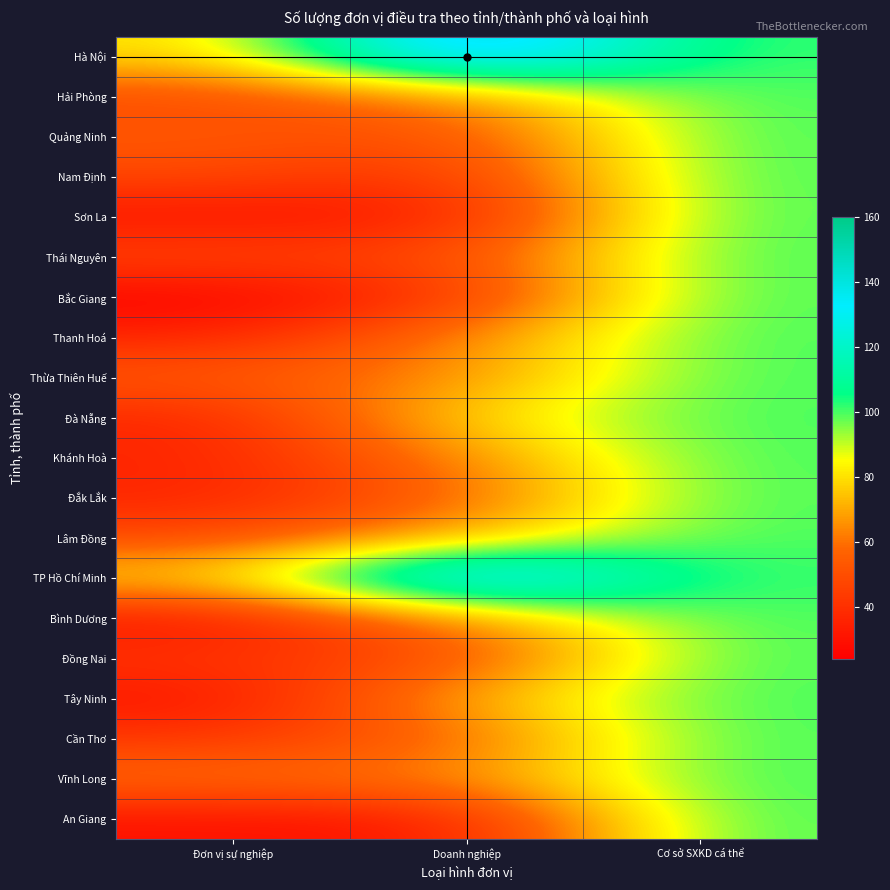

Reading left to right, extract all data points from this chart.

Hà Nội: Đơn vị sự nghiệp=78	Doanh nghiệp=160	Cơ sở SXKD cá thể=100
Hải Phòng: Đơn vị sự nghiệp=48	Doanh nghiệp=64	Cơ sở SXKD cá thể=100
Quảng Ninh: Đơn vị sự nghiệp=54	Doanh nghiệp=48	Cơ sở SXKD cá thể=100
Nam Định: Đơn vị sự nghiệp=48	Doanh nghiệp=40	Cơ sở SXKD cá thể=100
Sơn La: Đơn vị sự nghiệp=30	Doanh nghiệp=32	Cơ sở SXKD cá thể=100
Thái Nguyên: Đơn vị sự nghiệp=48	Doanh nghiệp=48	Cơ sở SXKD cá thể=100
Bắc Giang: Đơn vị sự nghiệp=24	Doanh nghiệp=40	Cơ sở SXKD cá thể=100
Thanh Hoá: Đơn vị sự nghiệp=36	Doanh nghiệp=64	Cơ sở SXKD cá thể=100
Thừa Thiên Huế: Đơn vị sự nghiệp=54	Doanh nghiệp=64	Cơ sở SXKD cá thể=100
Đà Nẵng: Đơn vị sự nghiệp=36	Doanh nghiệp=80	Cơ sở SXKD cá thể=100
Khánh Hoà: Đơn vị sự nghiệp=36	Doanh nghiệp=64	Cơ sở SXKD cá thể=100
Đắk Lắk: Đơn vị sự nghiệp=36	Doanh nghiệp=56	Cơ sở SXKD cá thể=100
Lâm Đồng: Đơn vị sự nghiệp=48	Doanh nghiệp=72	Cơ sở SXKD cá thể=100
TP Hồ Chí Minh: Đơn vị sự nghiệp=78	Doanh nghiệp=160	Cơ sở SXKD cá thể=100
Bình Dương: Đơn vị sự nghiệp=30	Doanh nghiệp=64	Cơ sở SXKD cá thể=100
Đồng Nai: Đơn vị sự nghiệp=42	Doanh nghiệp=48	Cơ sở SXKD cá thể=100
Tây Ninh: Đơn vị sự nghiệp=30	Doanh nghiệp=72	Cơ sở SXKD cá thể=100
Cần Thơ: Đơn vị sự nghiệp=42	Doanh nghiệp=56	Cơ sở SXKD cá thể=100
Vĩnh Long: Đơn vị sự nghiệp=60	Doanh nghiệp=64	Cơ sở SXKD cá thể=100
An Giang: Đơn vị sự nghiệp=30	Doanh nghiệp=32	Cơ sở SXKD cá thể=100